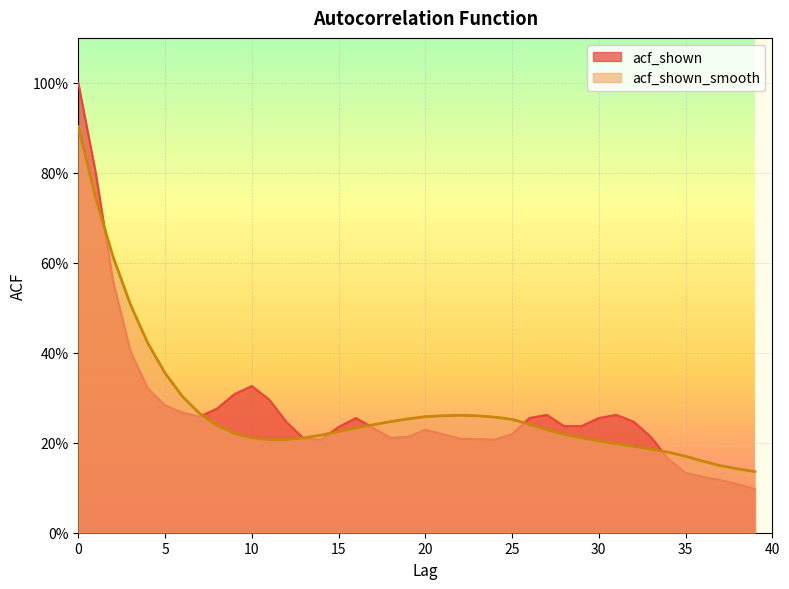

Reading left to right, extract all data points from this chart.

acf_shown: 1.0	0.8	0.6	0.4	0.3	0.3	0.3	0.3	0.3	0.3	0.3	0.3	0.2	0.2	0.2	0.2	0.3	0.2	0.2	0.2	0.2	0.2	0.2	0.2	0.2	0.2	0.3	0.3	0.2	0.2	0.3	0.3	0.2	0.2	0.2	0.1	0.1	0.1	0.1	0.1
acf_shown_smooth: 0.9	0.7	0.6	0.5	0.4	0.4	0.3	0.3	0.2	0.2	0.2	0.2	0.2	0.2	0.2	0.2	0.2	0.2	0.2	0.3	0.3	0.3	0.3	0.3	0.3	0.3	0.2	0.2	0.2	0.2	0.2	0.2	0.2	0.2	0.2	0.2	0.2	0.1	0.1	0.1